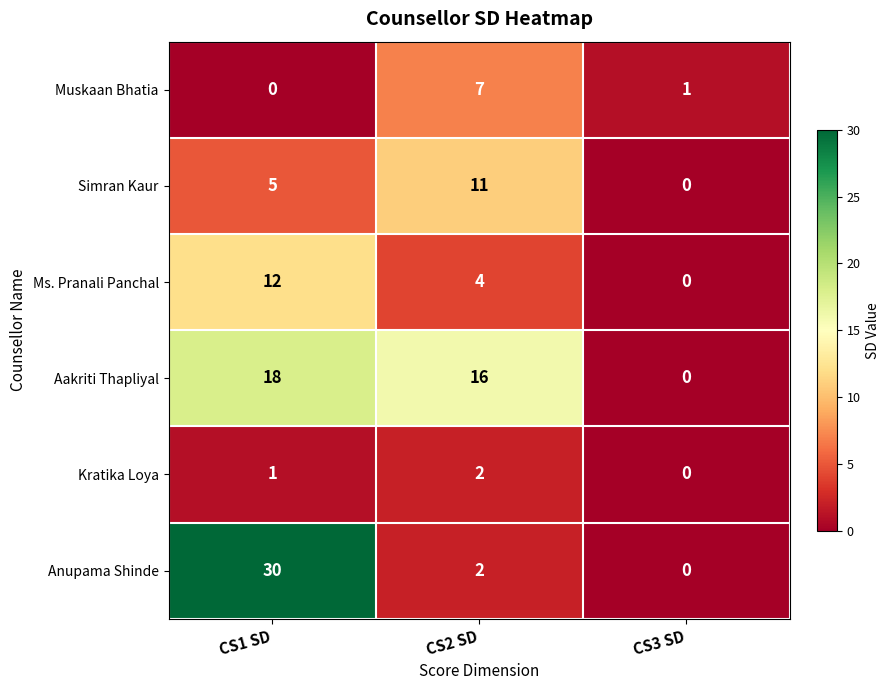

Where is Anupama Shinde nearest to the value 15?

CS2 SD